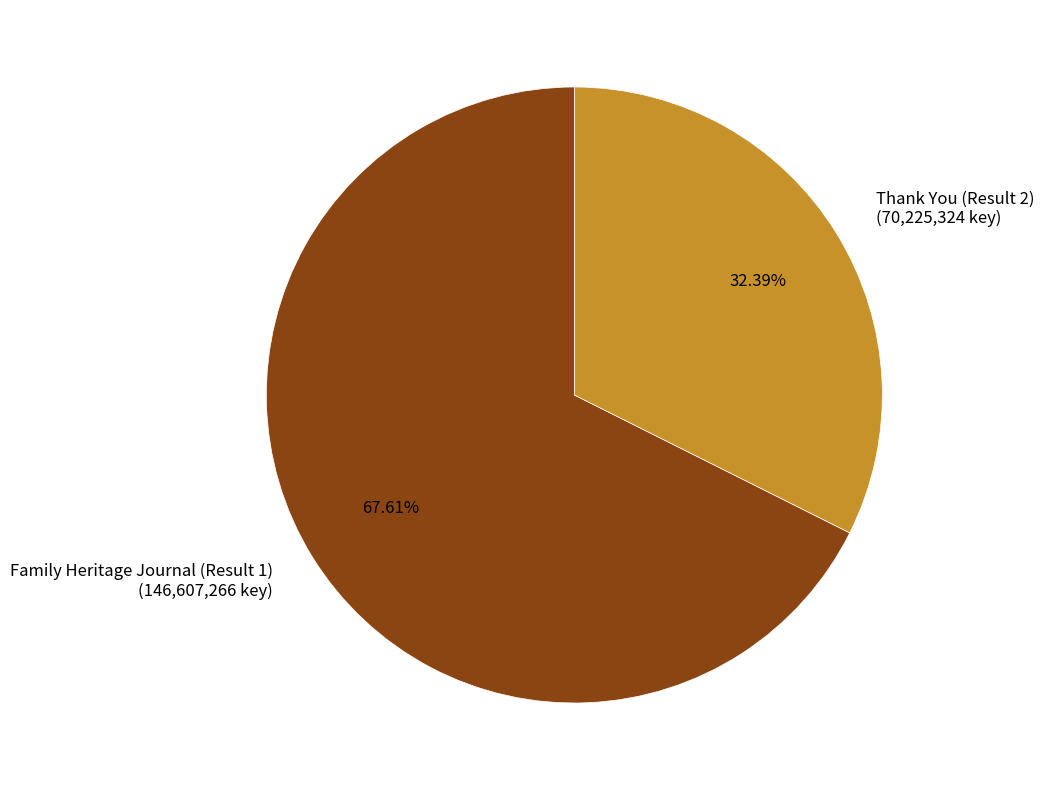

How much of the chart is everything except Thank You (Result 2)?

67.6%